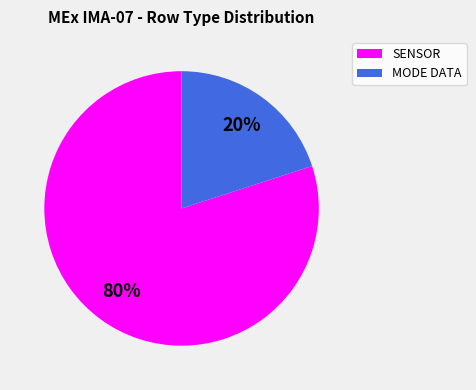

Does any single category account for the majority?

Yes